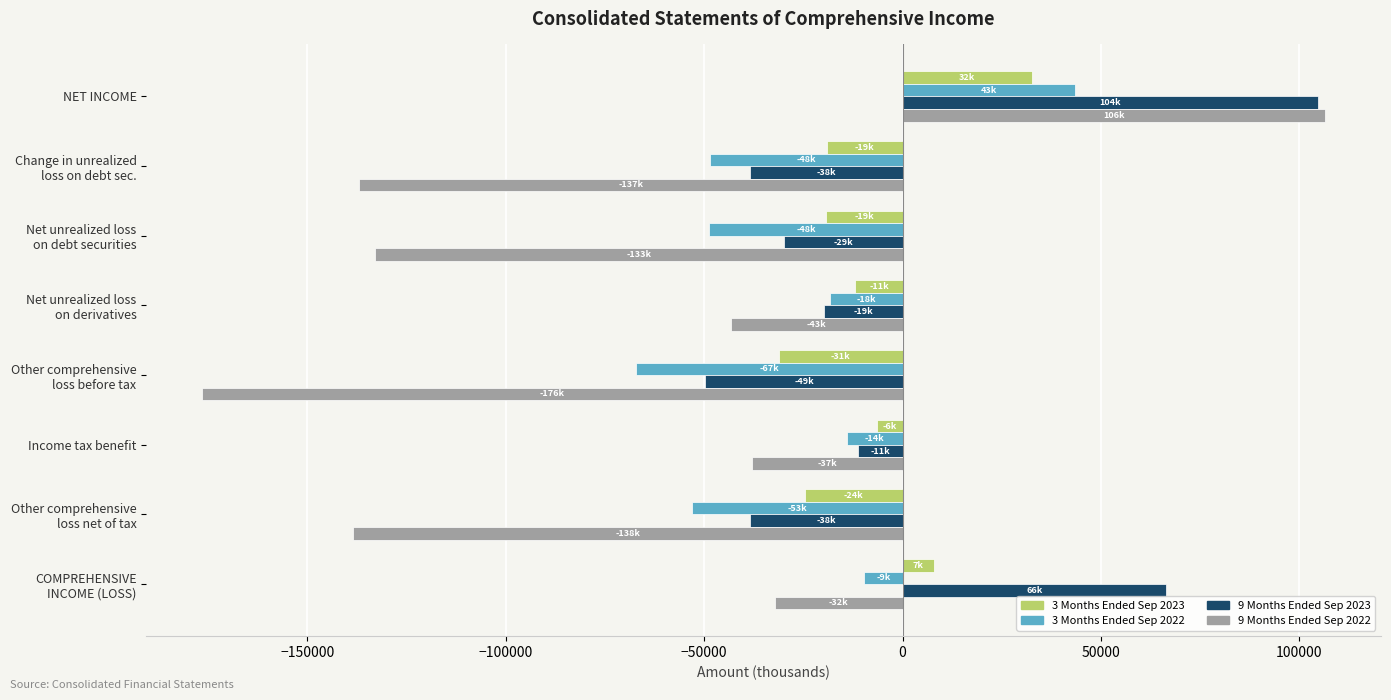

What is the total value across all series at NET INCOME?

287123